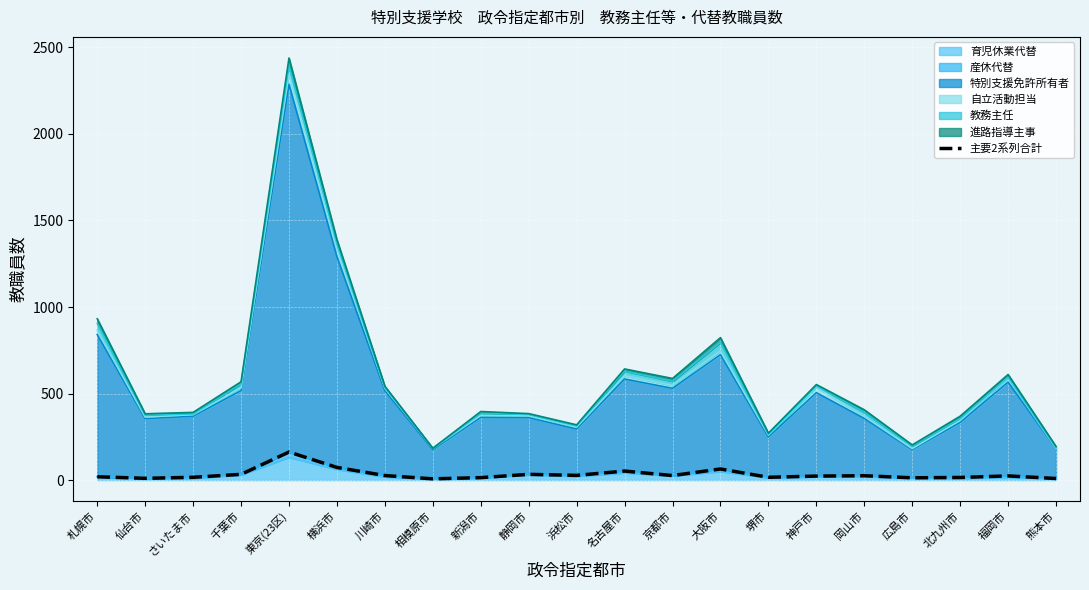

Reading left to right, list all the values displayed in this chart.

札幌市=19	仙台市=10	さいたま市=16	千葉市=33	東京(23区)=162	横浜市=73	川崎市=26	相模原市=7	新潟市=14	静岡市=33	浜松市=27	名古屋市=52	京都市=26	大阪市=64	堺市=16	神戸市=23	岡山市=25	広島市=13	北九州市=15	福岡市=24	熊本市=9